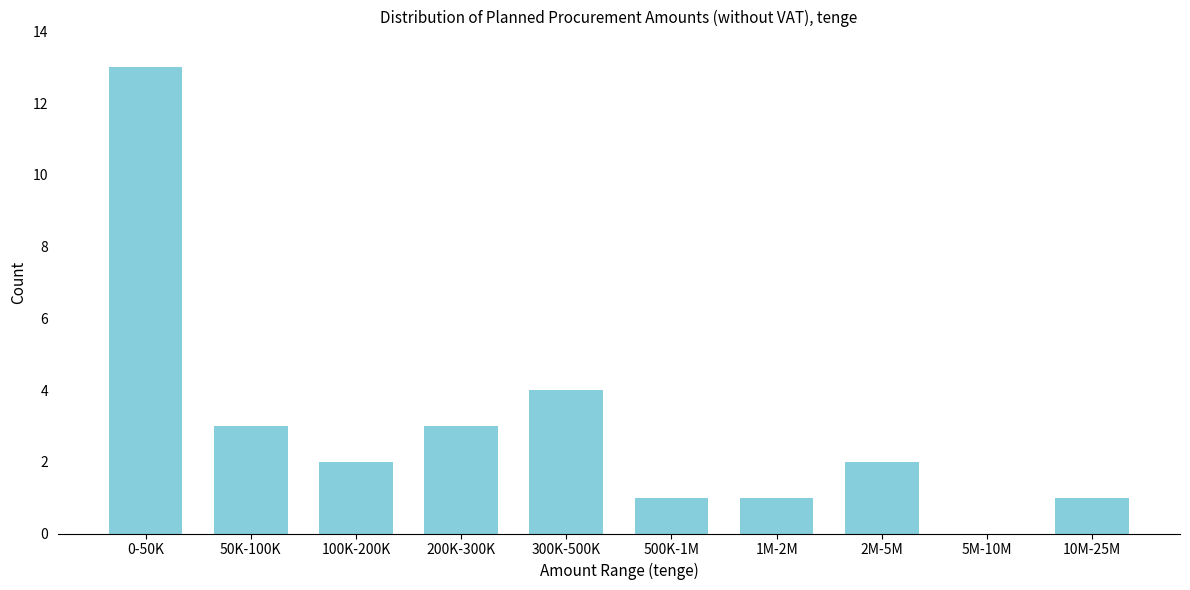

Reading right to left, extract all data points from this chart.

10M-25M=1	5M-10M=0	2M-5M=2	1M-2M=1	500K-1M=1	300K-500K=4	200K-300K=3	100K-200K=2	50K-100K=3	0-50K=13